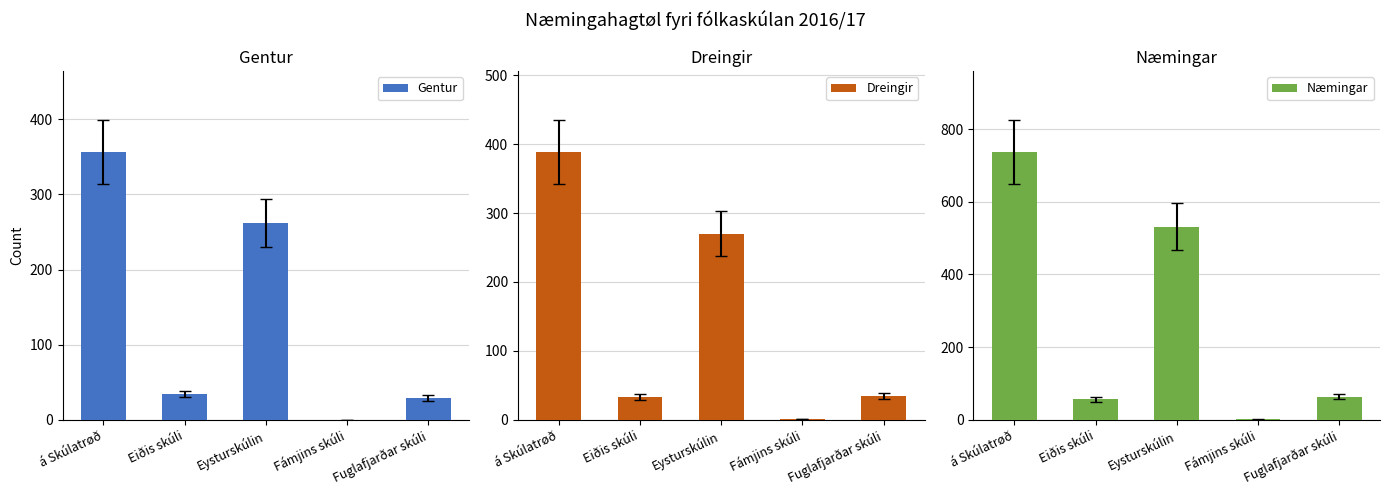

Which series has the largest total across all categories?

Næmingar